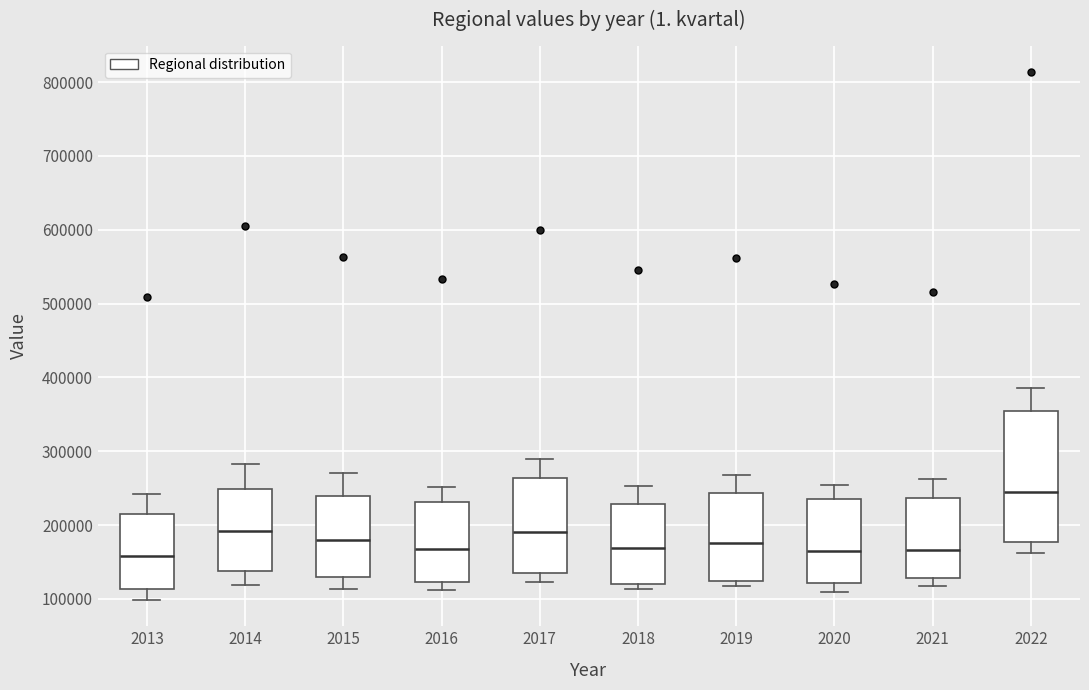

Comparing the boxes themselves (not the whiskers), which one is the tallest?

2022